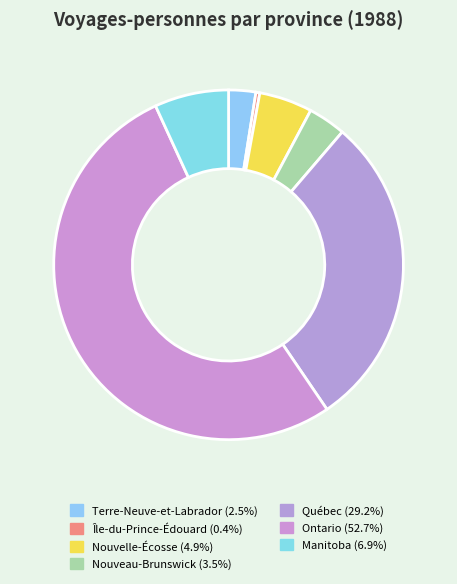

Do Ontario and Nouvelle-Écosse together represent more than half of the pie?

Yes